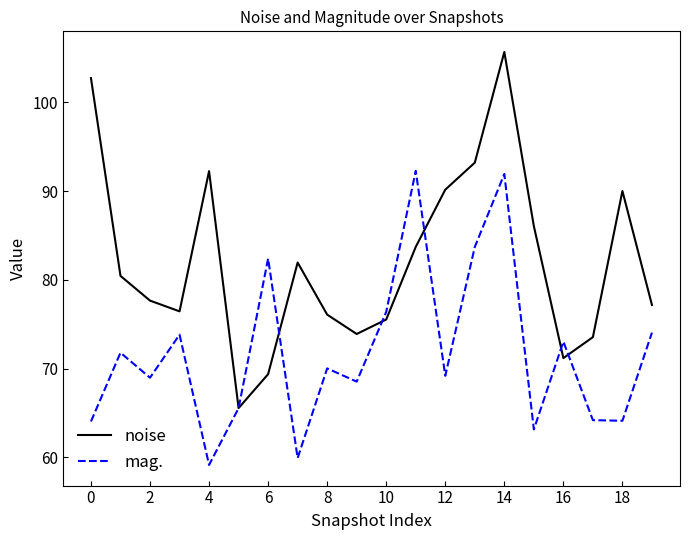

What is the sum of all mag. values?

1436.0